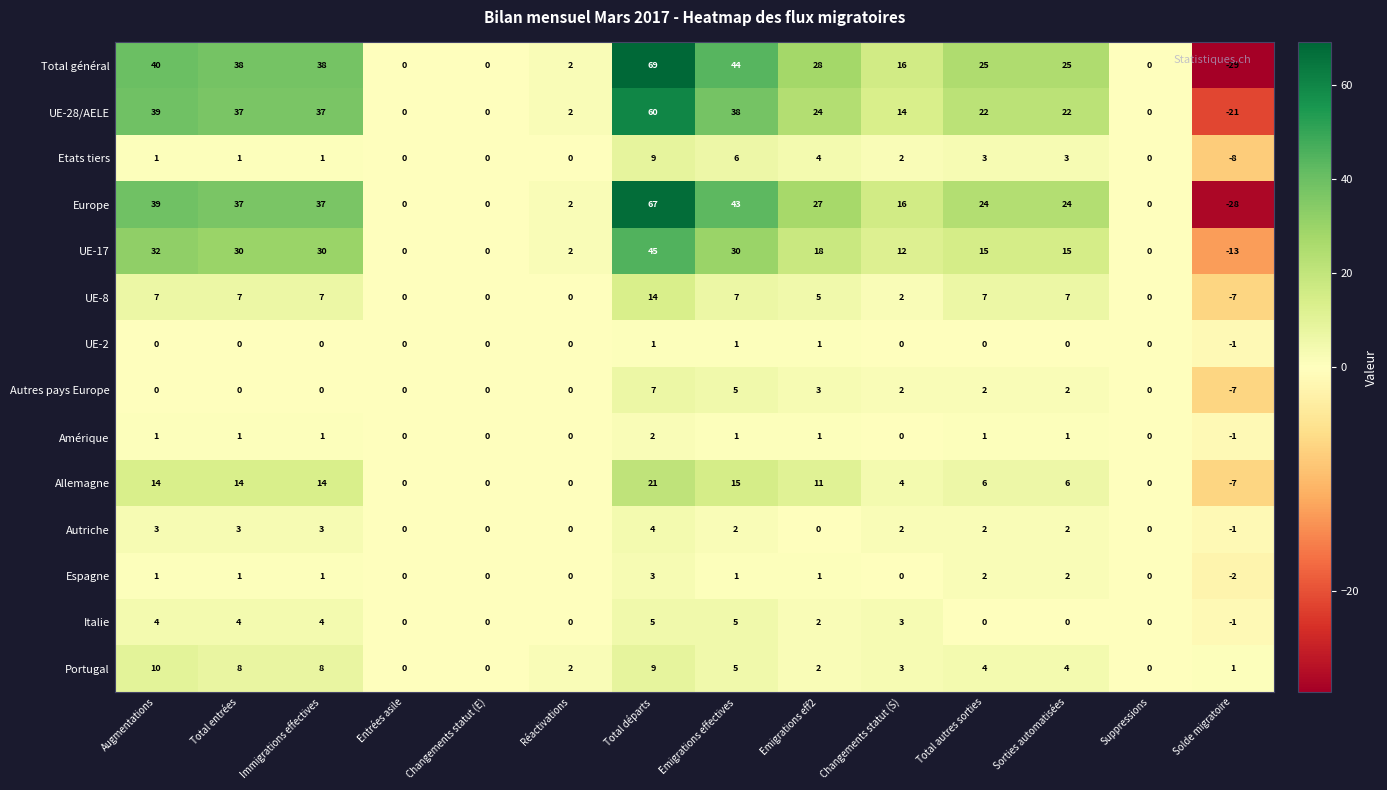

What is the difference between the highest and lowest values at Total départs?

68